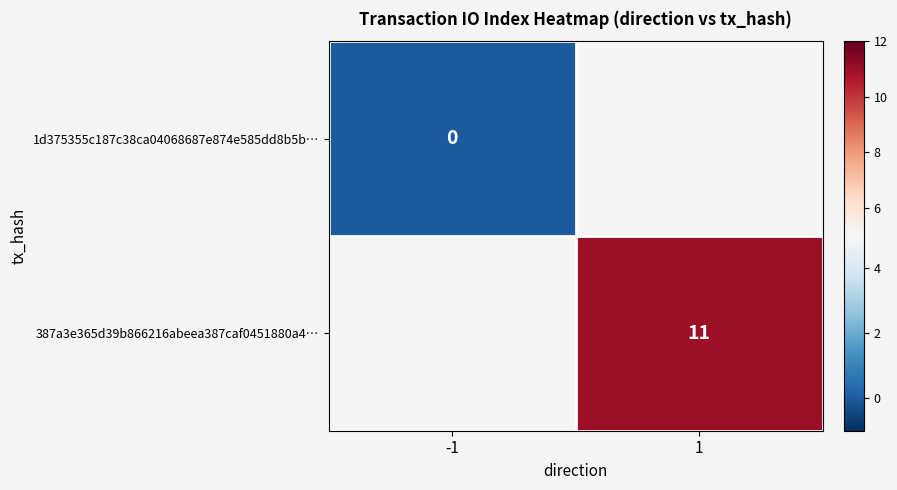

Is it true that 387a3e365d39b866216abeea387caf0451880a4… equals 6 at 1?

False